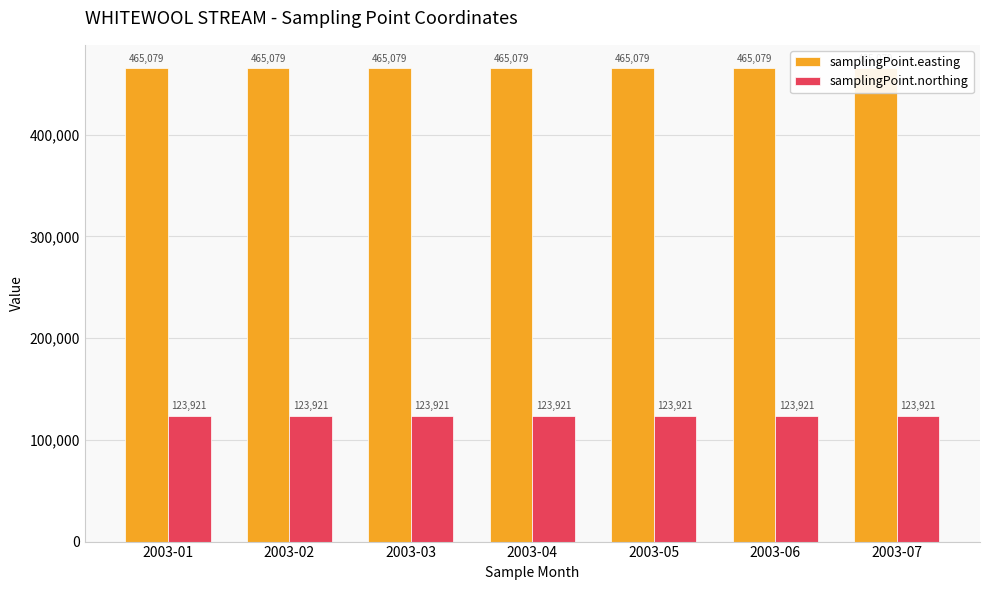

Between 2003-01 and 2003-05, which series saw the biggest shift?

samplingPoint.easting